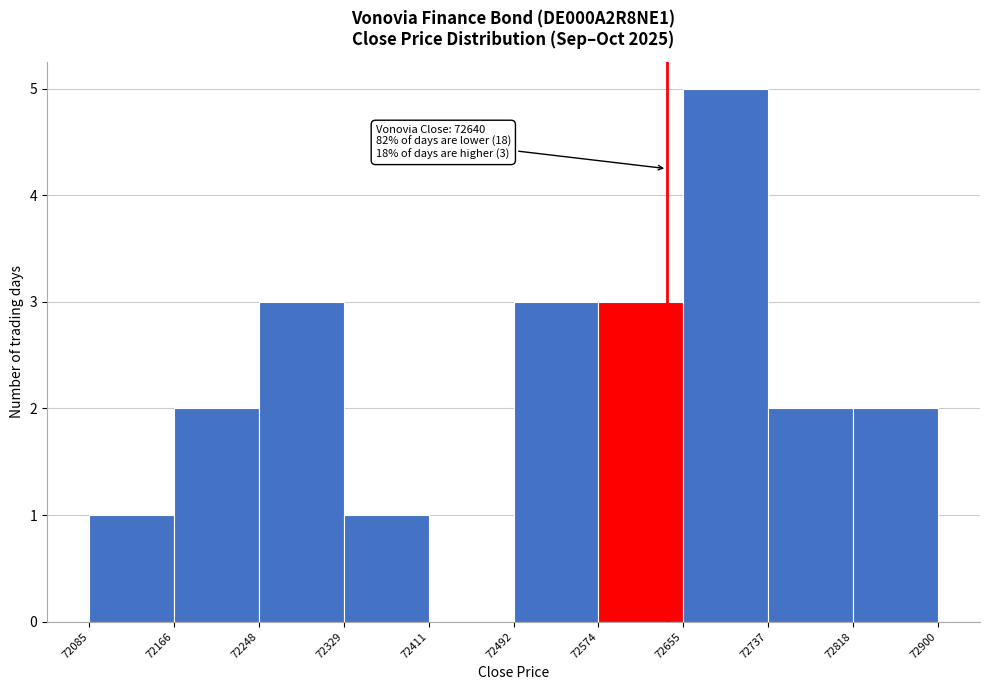

Over which range of the x-axis is the bar tallest?

72655 to 72737